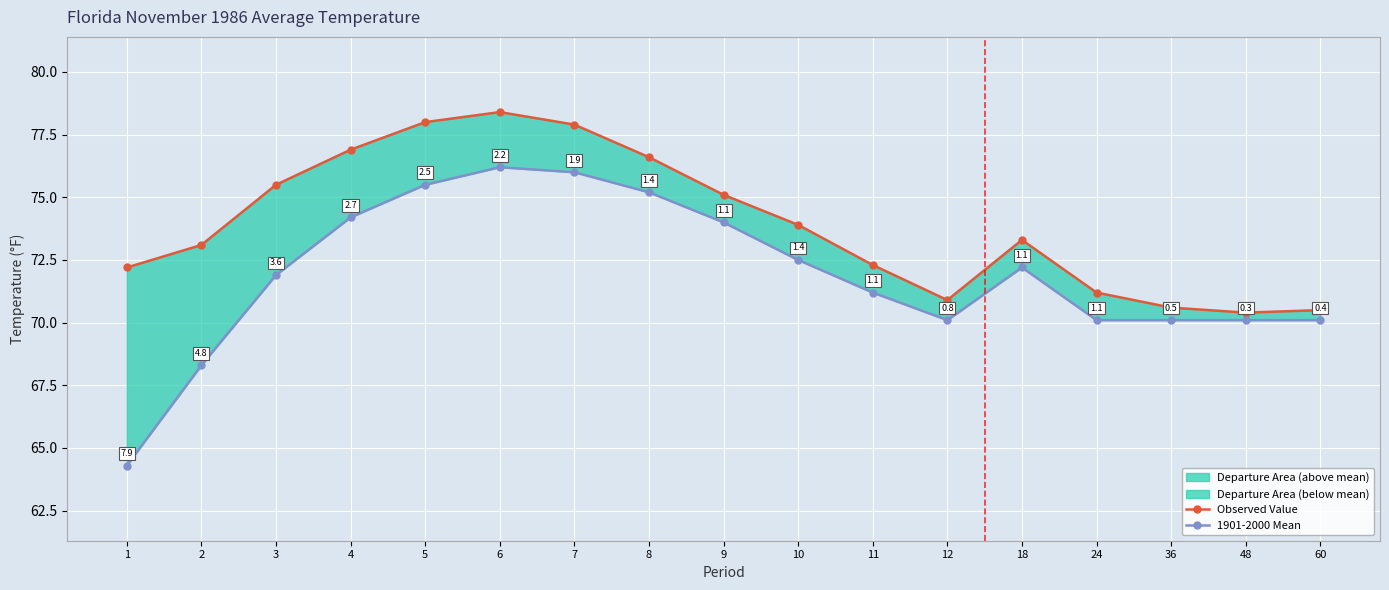

What is the approximate value of Observed Value at 48?

70.4